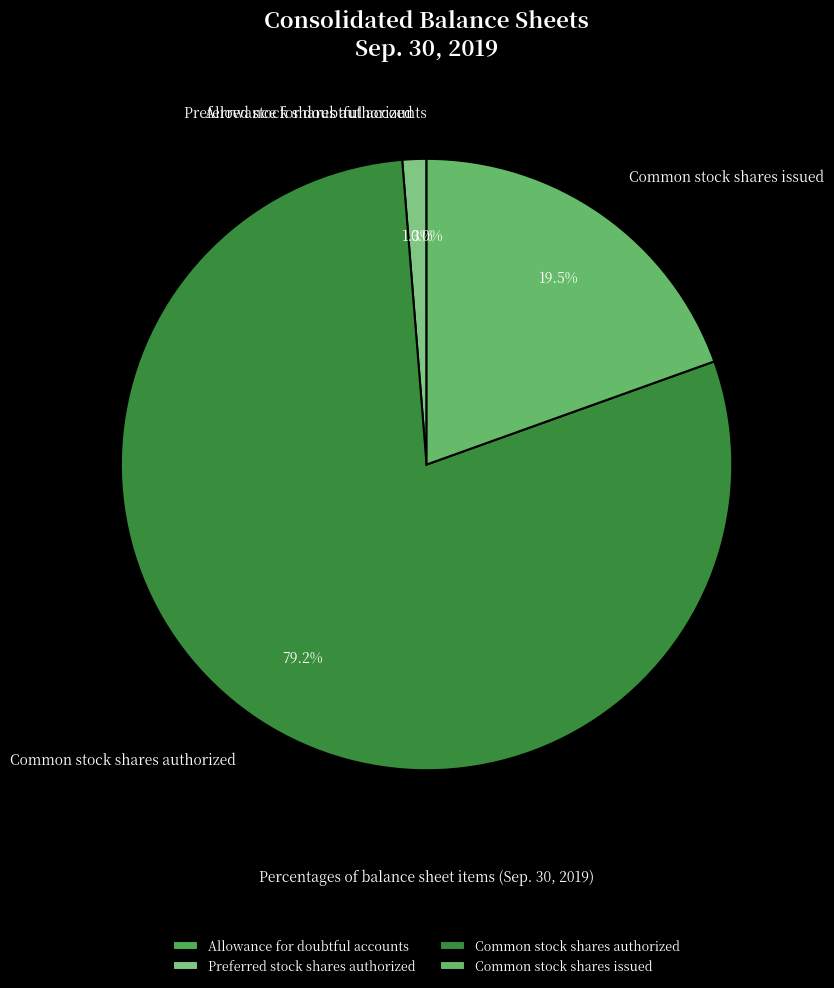

Which slice is the largest?

Common stock shares authorized